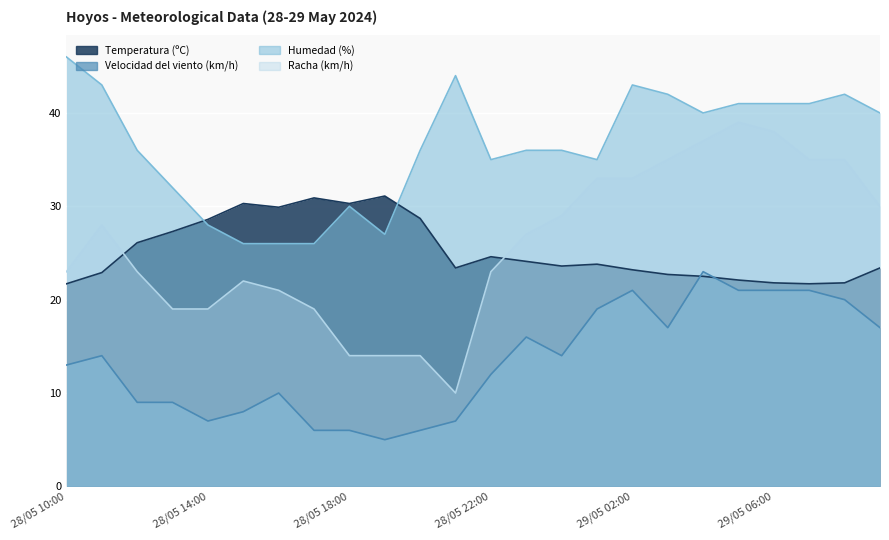

Where does the Velocidad del viento (km/h) series first go above 14?

28/05 23:00